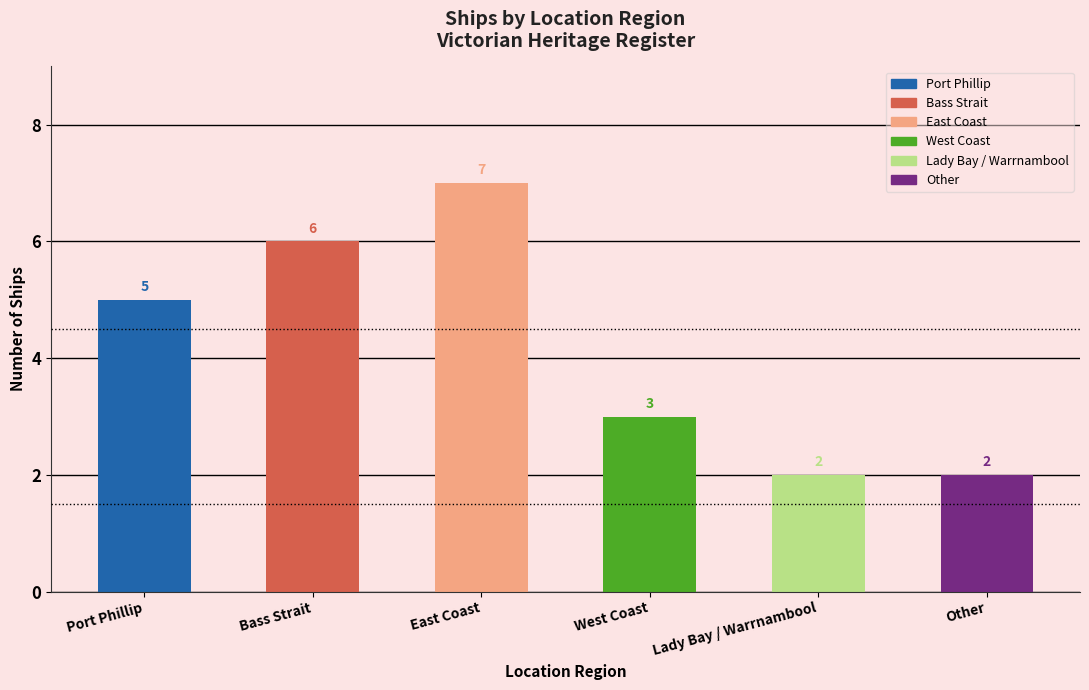

True or false: the data shows 2 at Port Phillip.

False